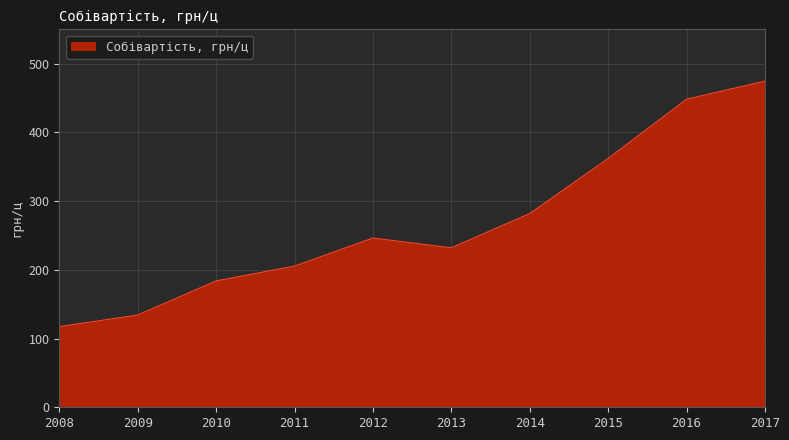

What is the greatest value displayed?

474.6